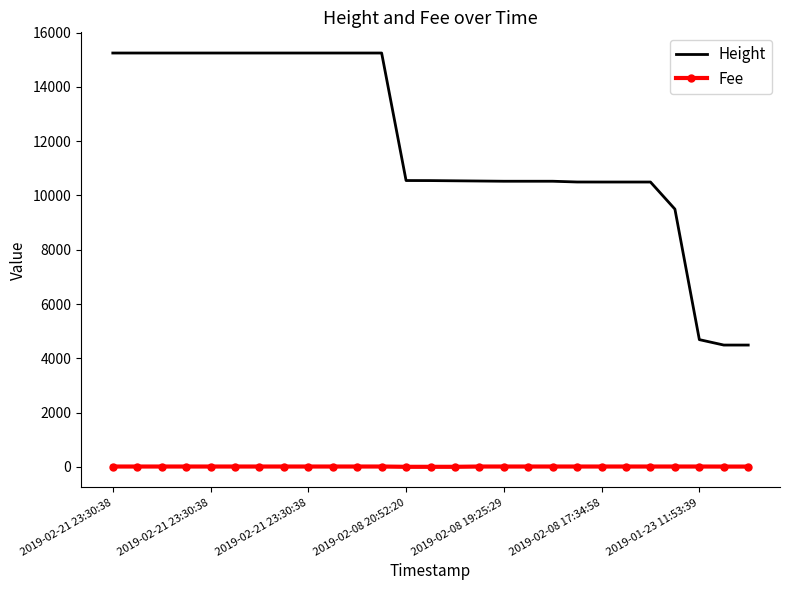

List the series in order of their peak value, highest first.

Height, Fee